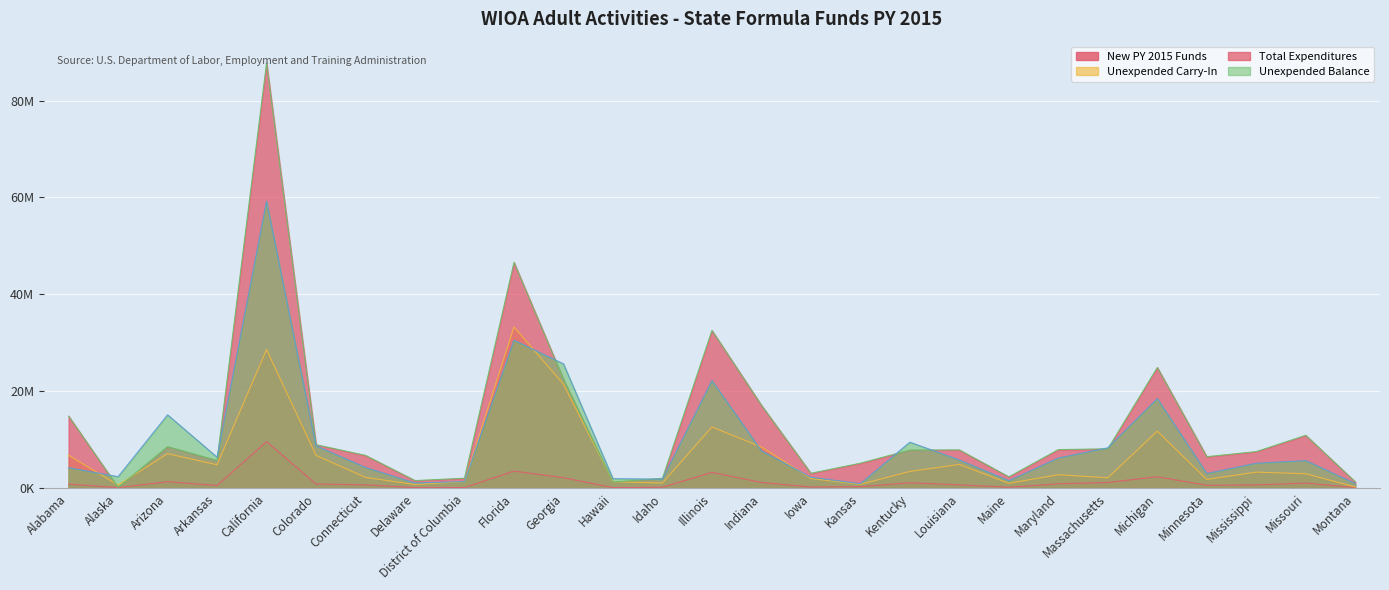

Count the number of categories in the chart.

27